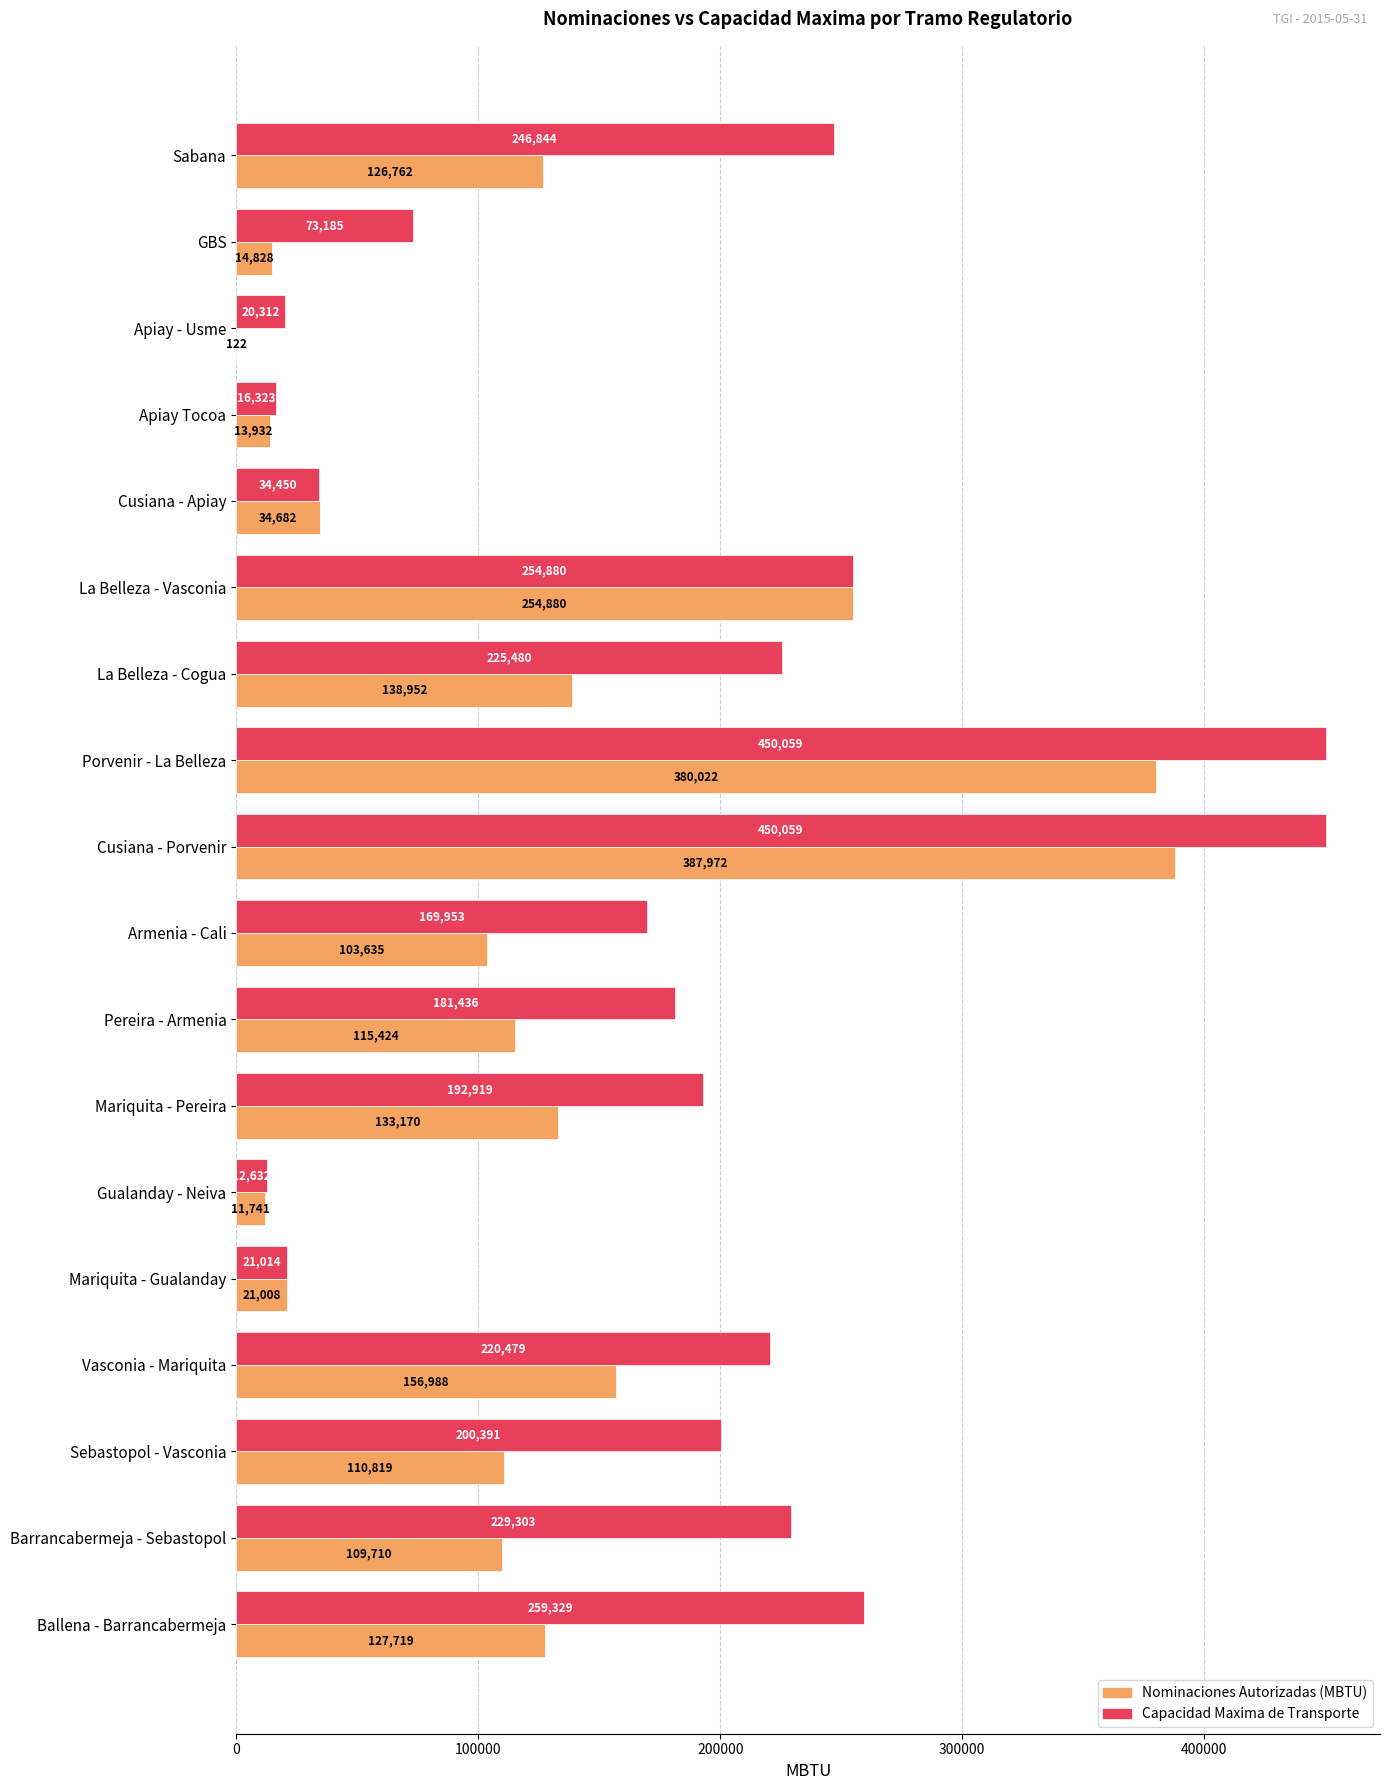

Which series has the largest range (max minus min)?

Capacidad Maxima de Transporte